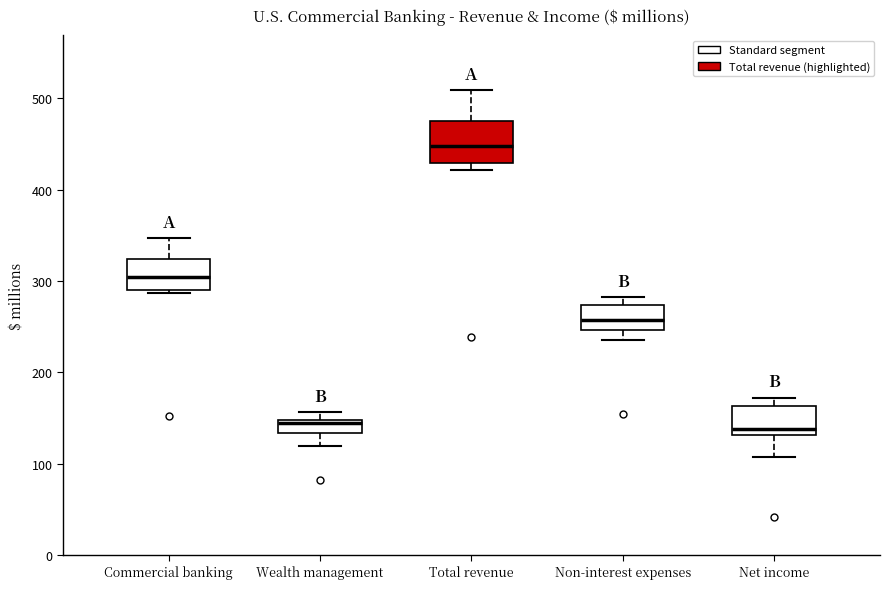

Which box is the tallest, from its lower edge to its upper edge?

Total revenue